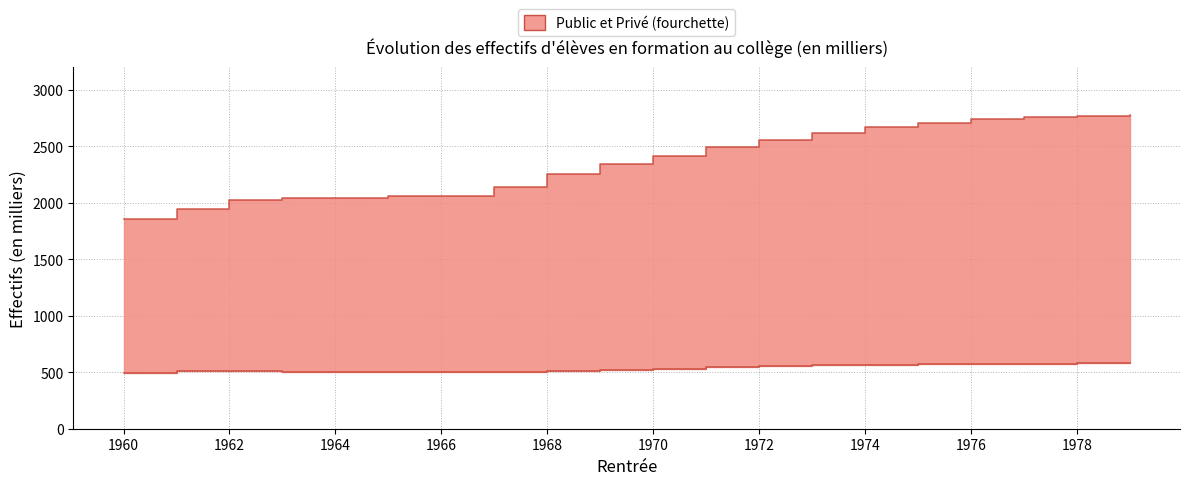

Reading left to right, transcribe all the data shown in this chart.

Public: 1960=1860.5	1961=1949.0	1962=2025.9	1963=2043.0	1964=2041.1	1965=2056.8	1966=2056.6	1967=2137.4	1968=2255.8	1969=2347.1	1970=2414.9	1971=2492.4	1972=2560.0	1973=2620.0	1974=2670.0	1975=2710.0	1976=2740.0	1977=2760.0	1978=2770.0	1979=2780.0
Privé: 1960=492.5	1961=510.7	1962=510.8	1963=500.6	1964=501.7	1965=500.6	1966=502.3	1967=505.6	1968=514.5	1969=520.0	1970=529.0	1971=543.8	1972=555.0	1973=560.0	1974=565.0	1975=570.0	1976=572.0	1977=575.0	1978=578.0	1979=580.0